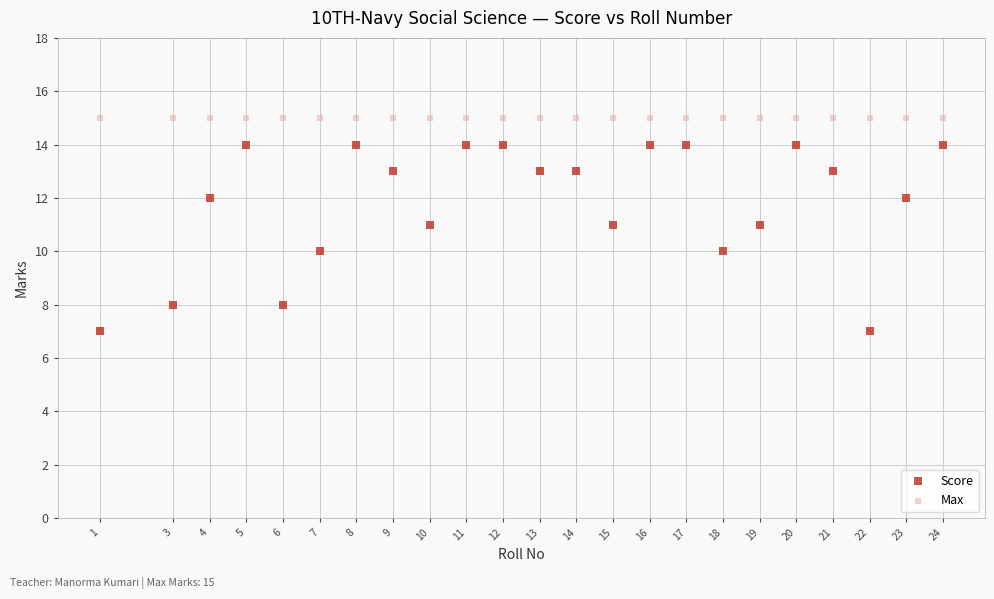

Which series contains the highest Y value?

Max